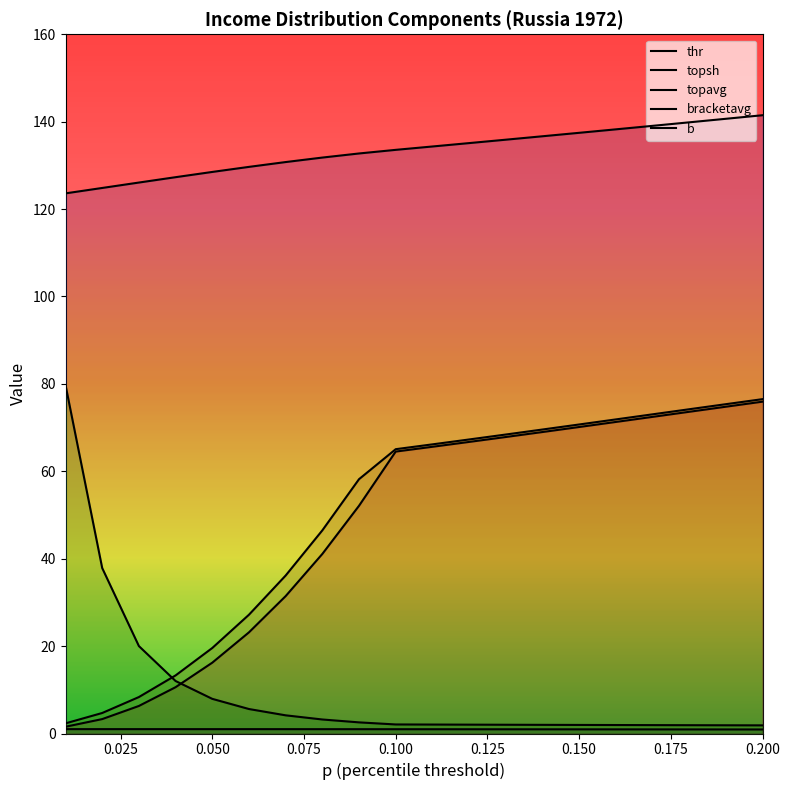

How many lines are shown in the chart?

5